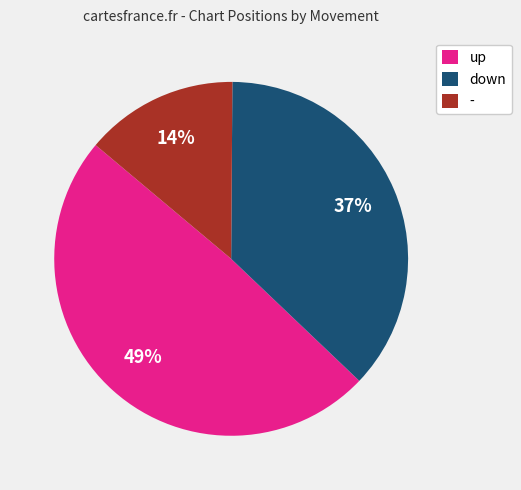

Between up and -, which is larger?

up